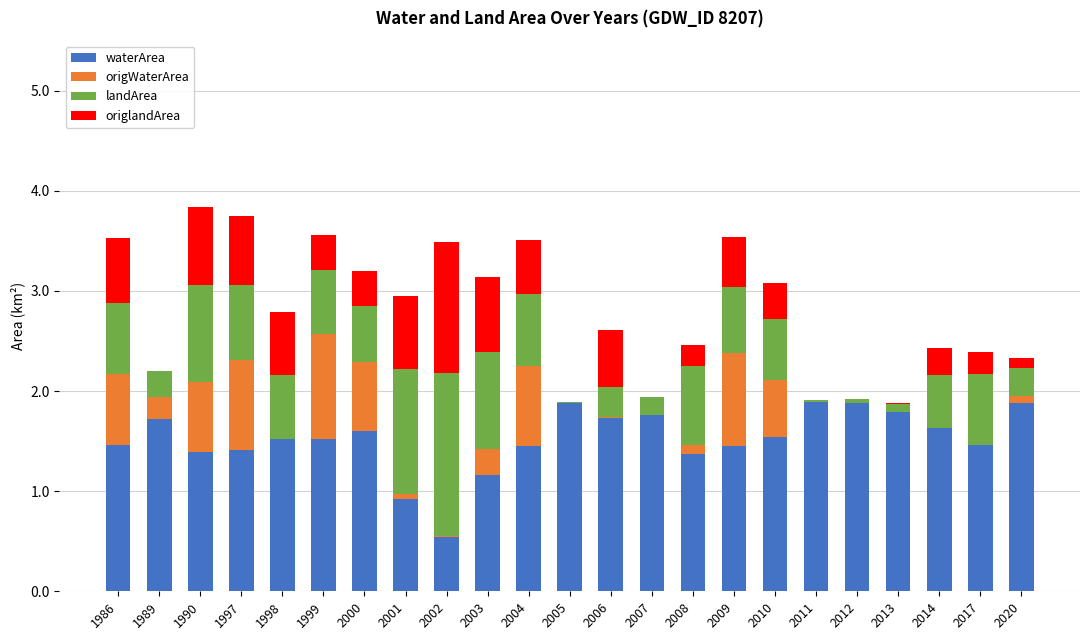

What is the total value across all series at 1998?

2.8